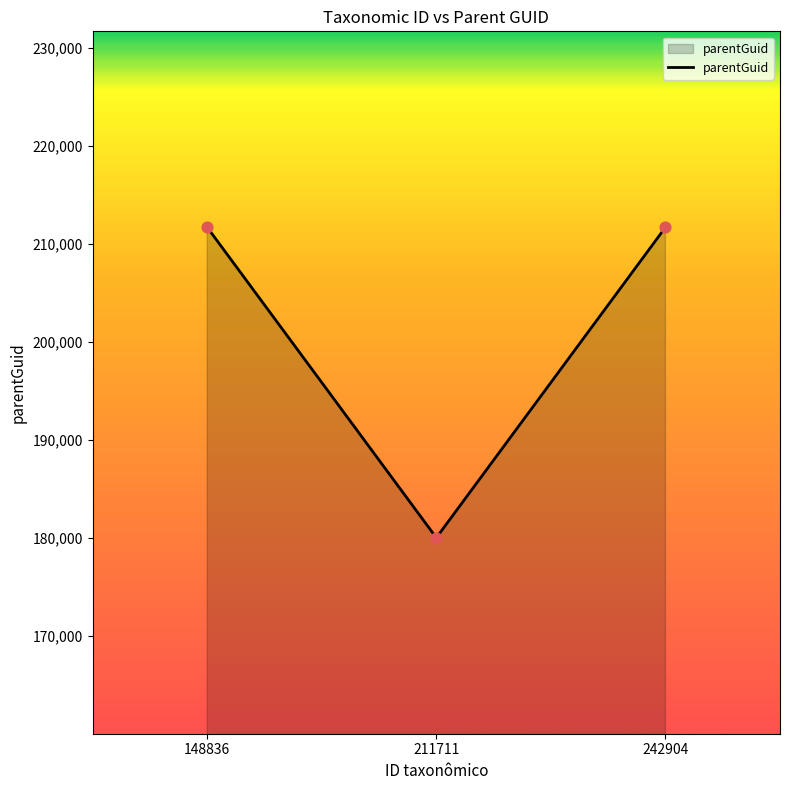

Approximately how many times larger is the value at 211711 compared to 242904?

0.9